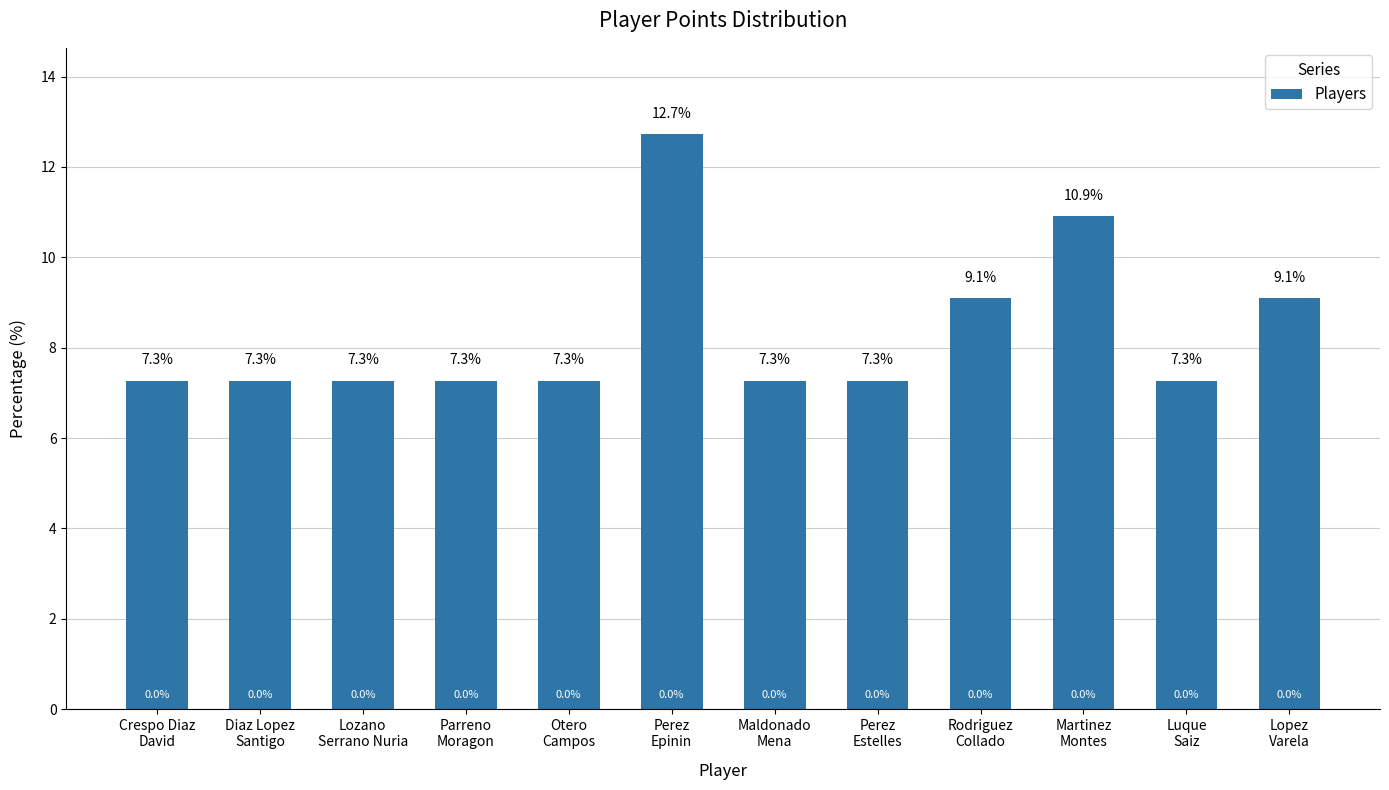

What is the label of the 1st bar from the left?

Crespo Diaz
David